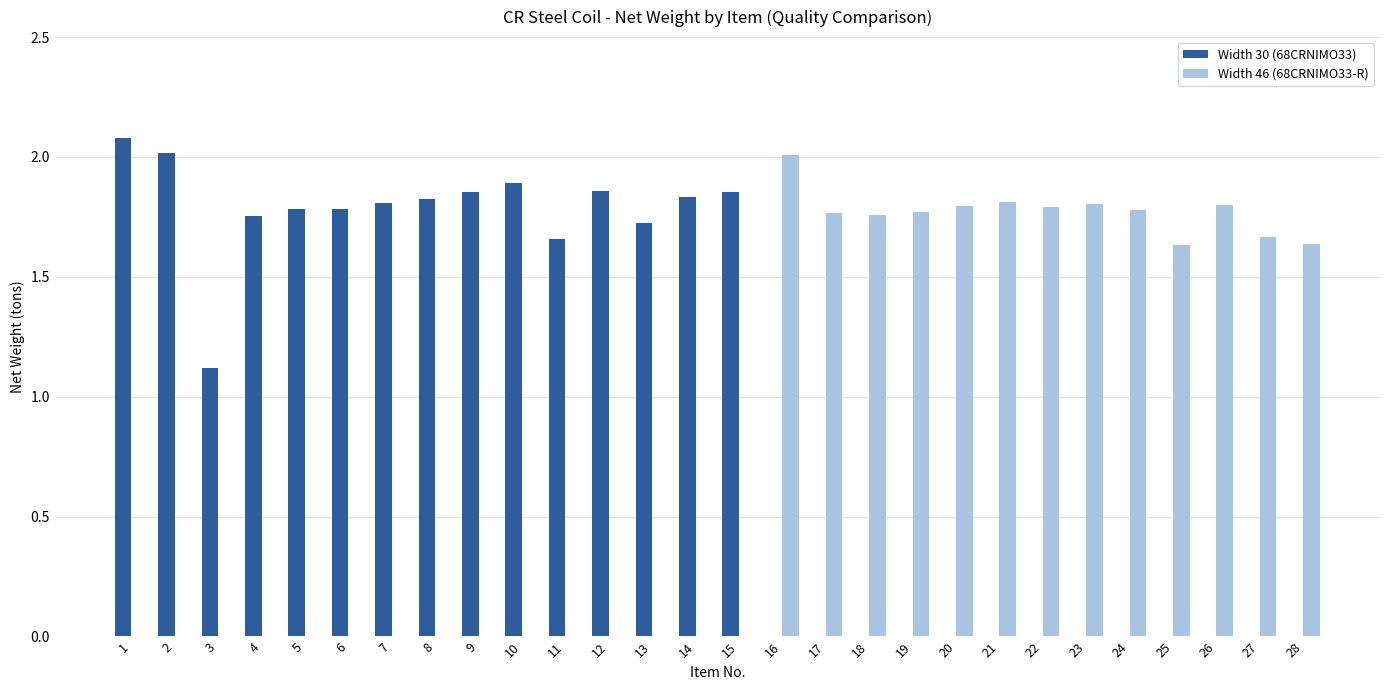

How many groups of bars are there?

28